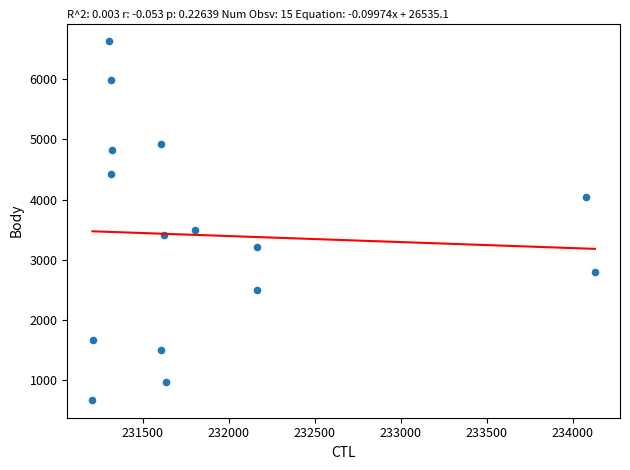

What is the range of X values (max minus min)?

2923